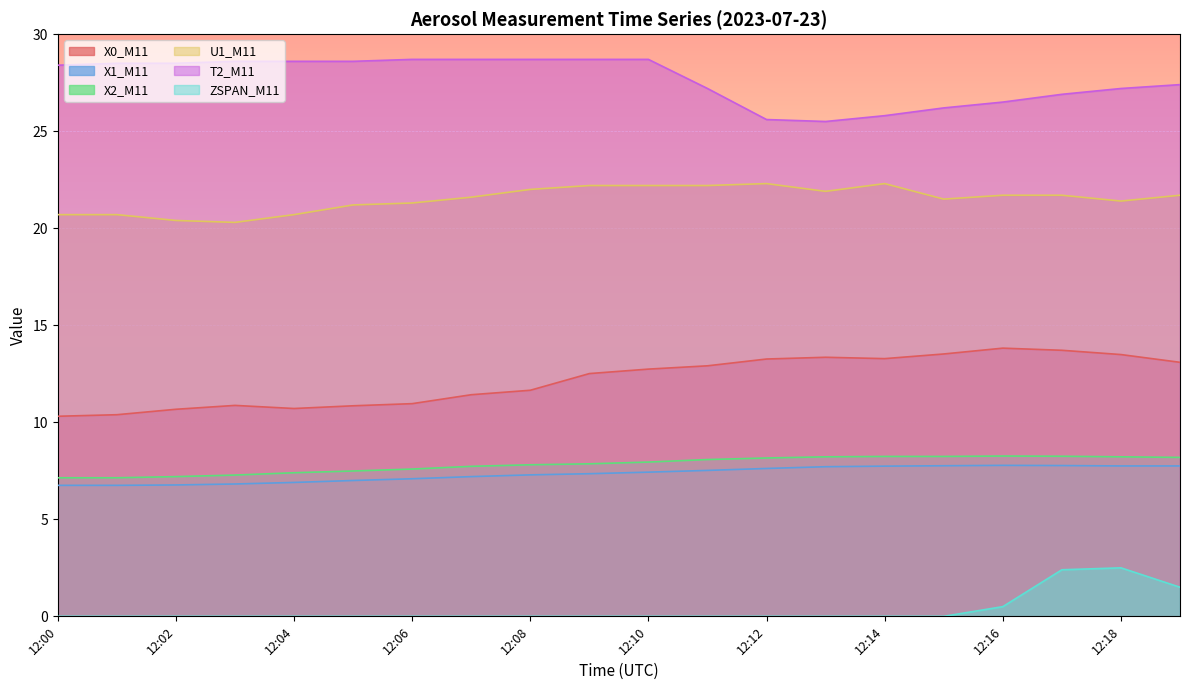

How many data points does each series have?

20